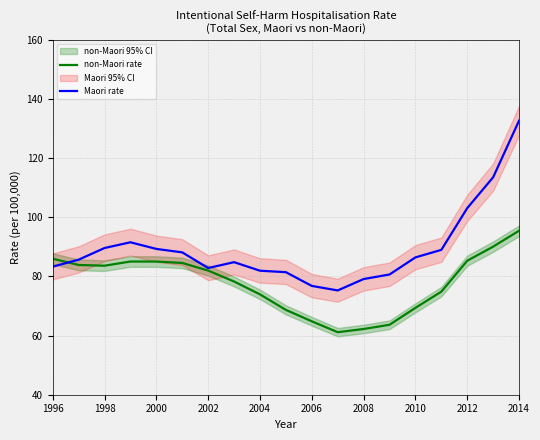

At which label does Maori rate reach its peak?

2014